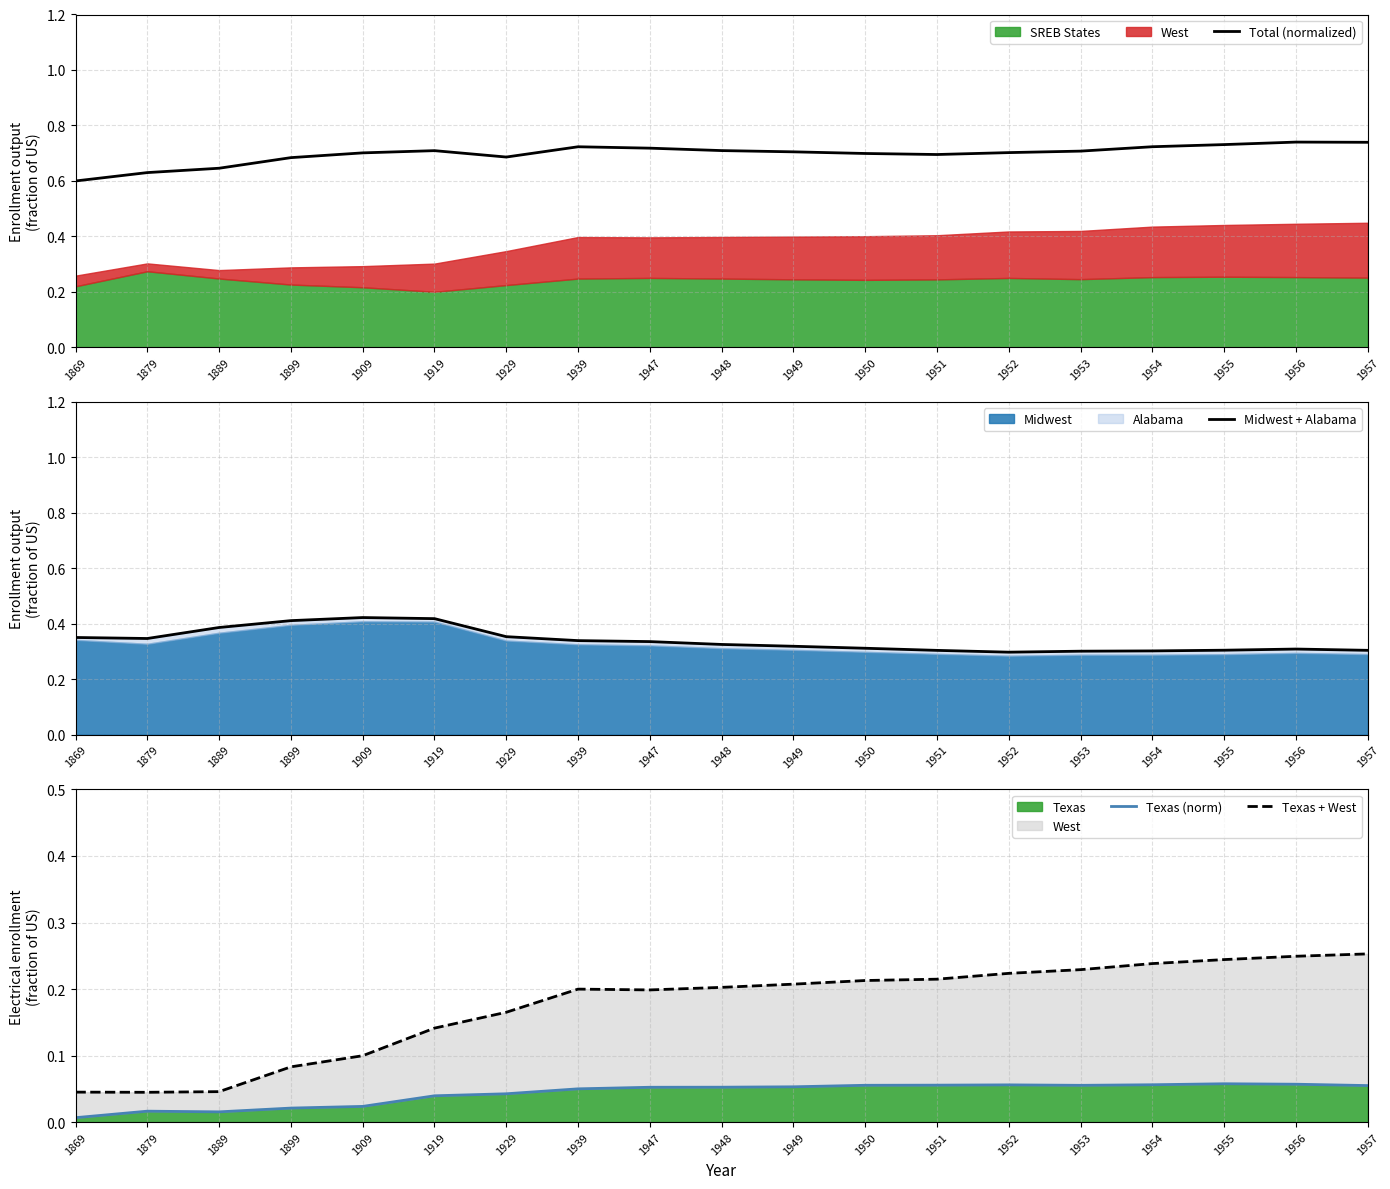

At which category is the sum across all series the highest?

1956